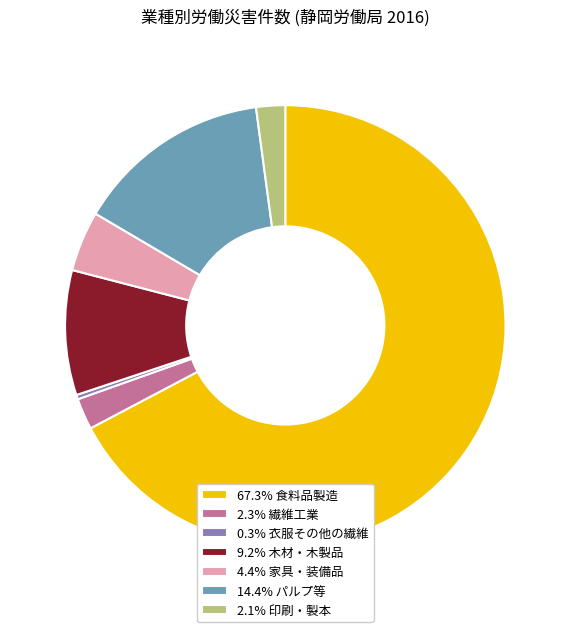

Does 9.2% 木材・木製品 account for over 50% of the chart?

No